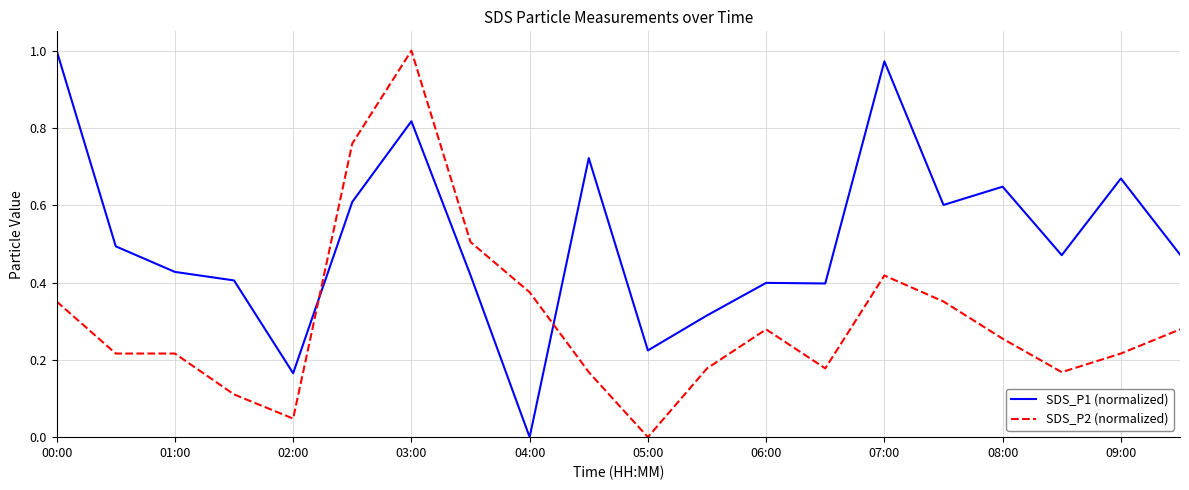

True or false: SDS_P1 (normalized) and SDS_P2 (normalized) intersect in this chart.

True